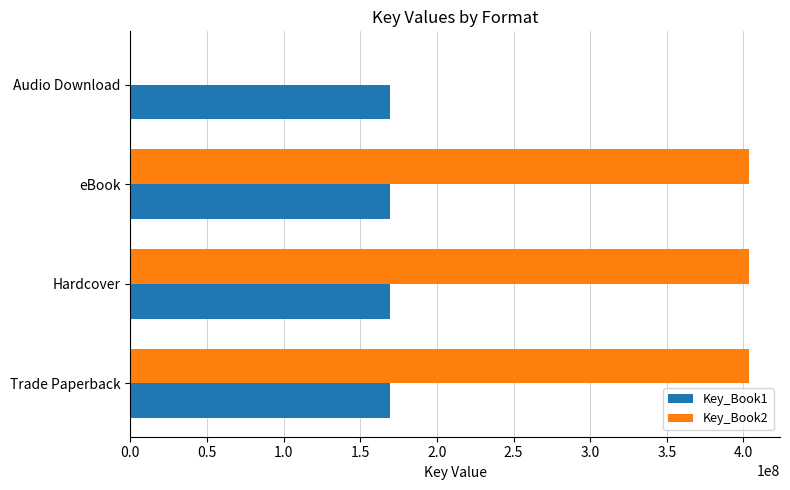

True or false: Key_Book1 has a value of 58331143 at Trade Paperback.

False